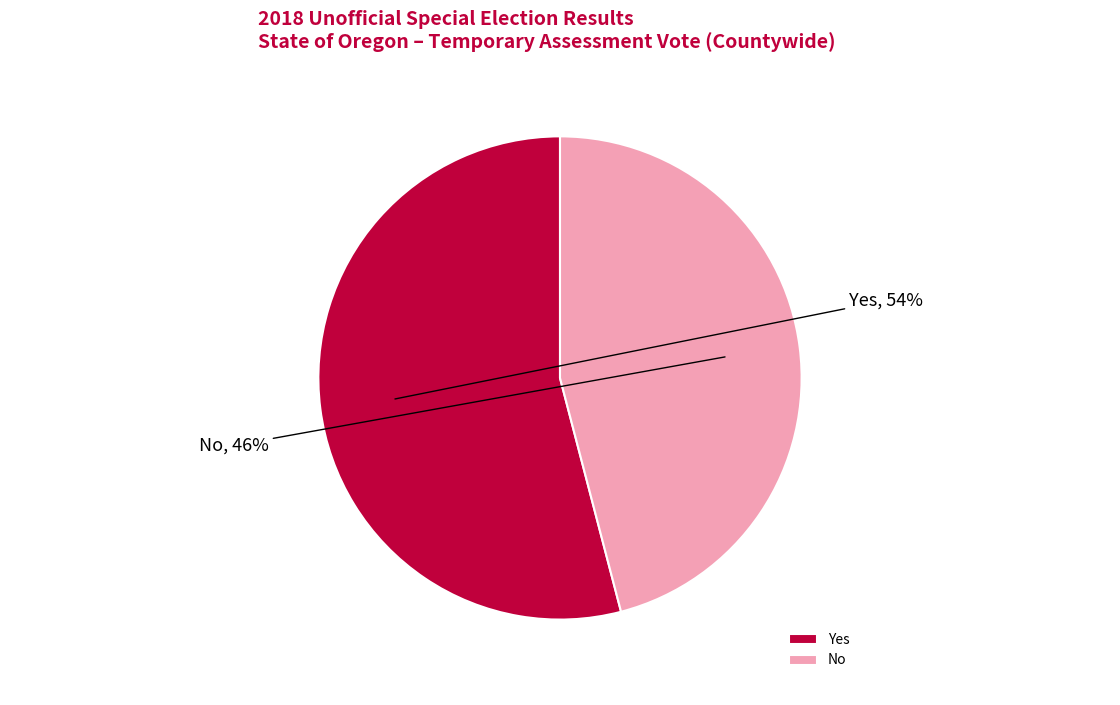

What is the majority slice?

Yes